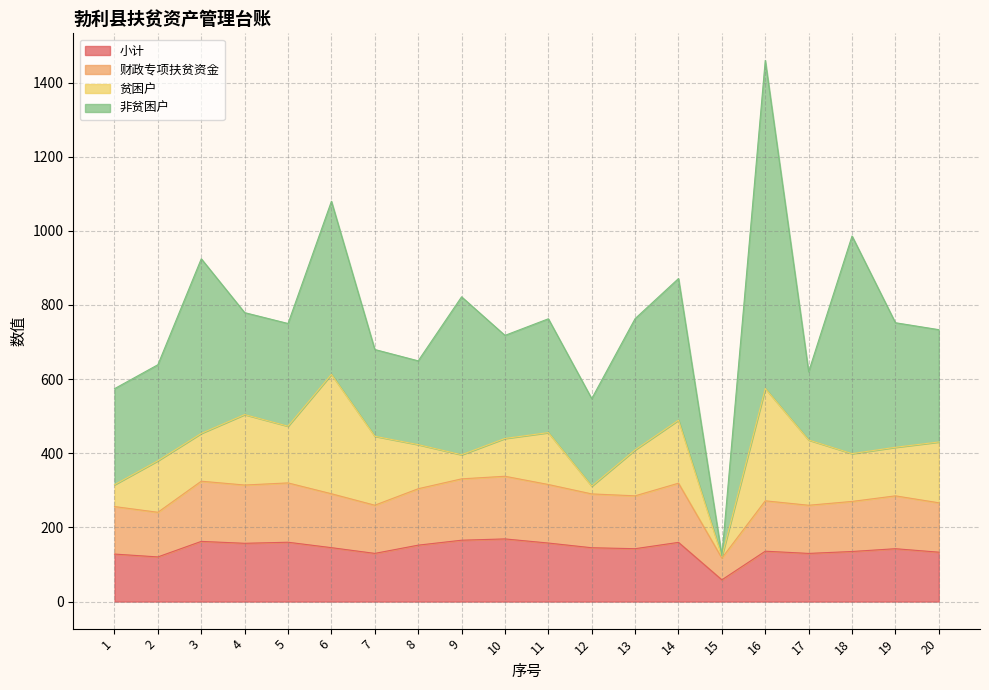

True or false: 财政专项扶贫资金 and 小计 cross at least once.

False